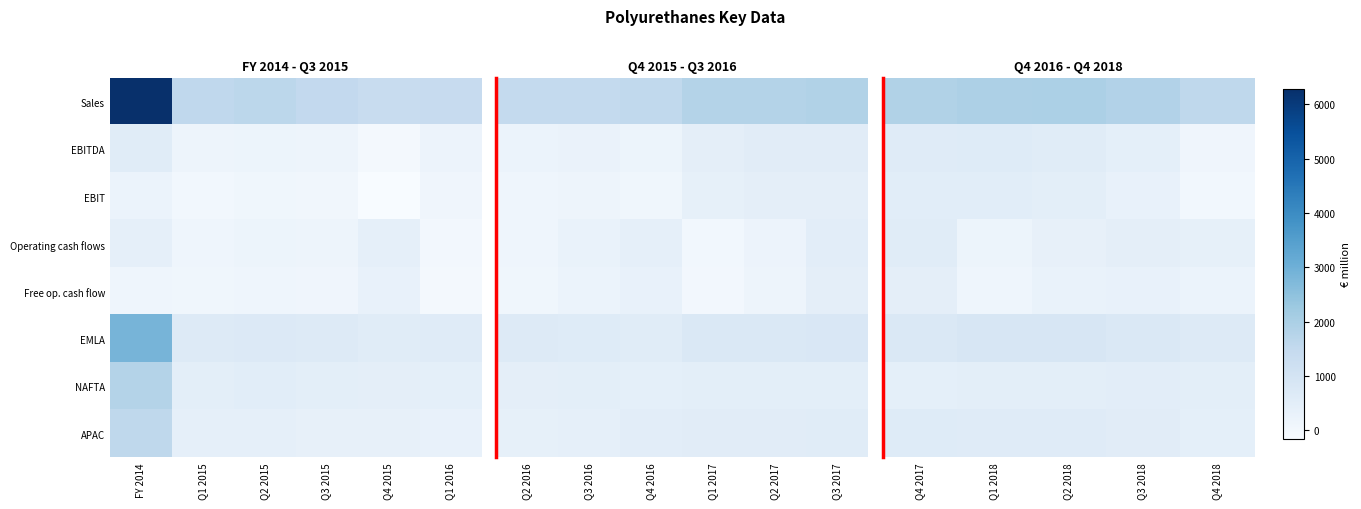

How many values in the Free op. cash flow series exceed 280?

2